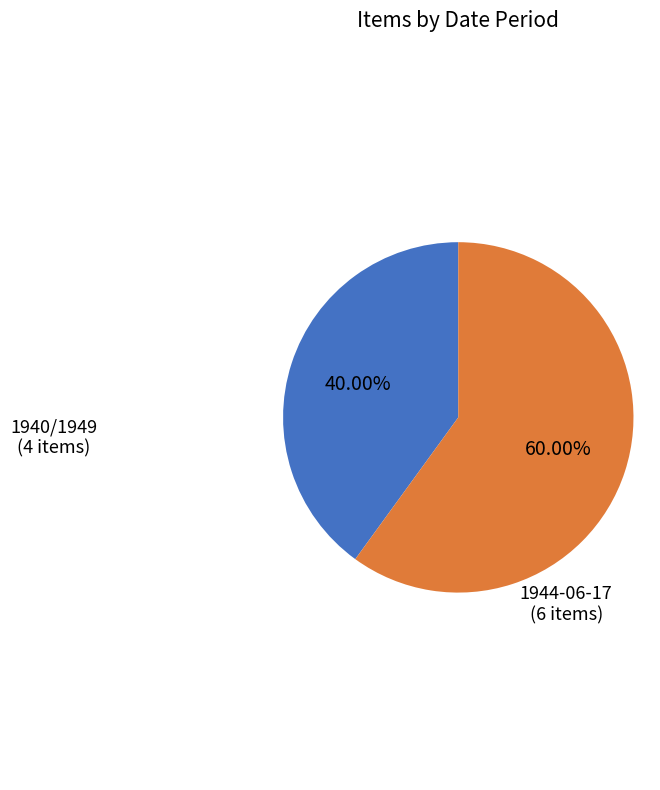

Does any single category account for the majority?

Yes